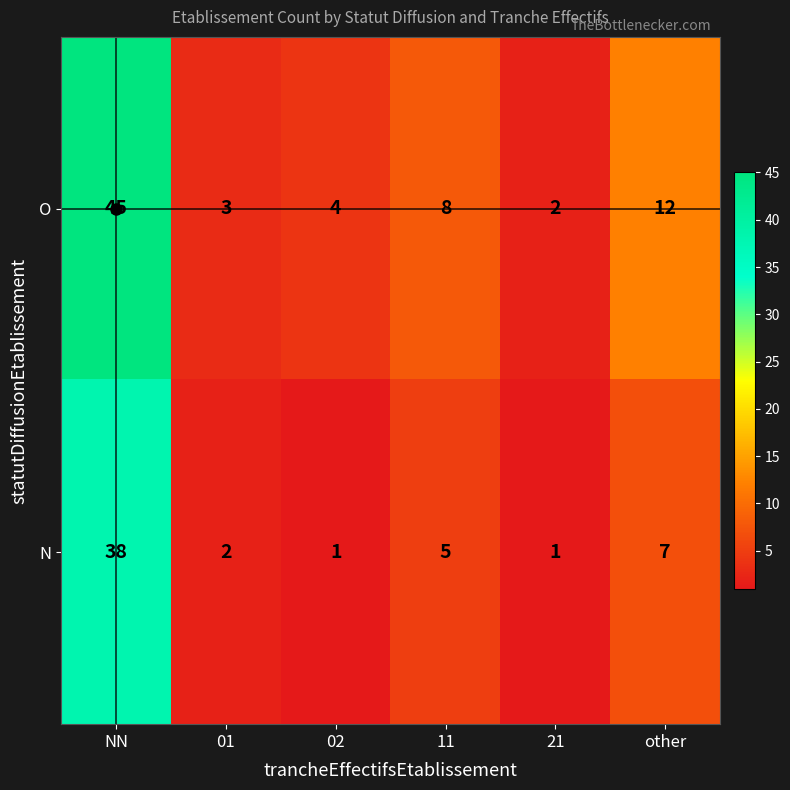

How many categories are shown in the chart?

6